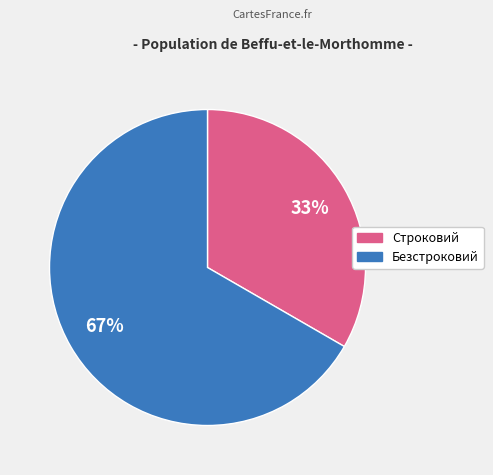

To the nearest percent, what is the average slice percentage?

50%